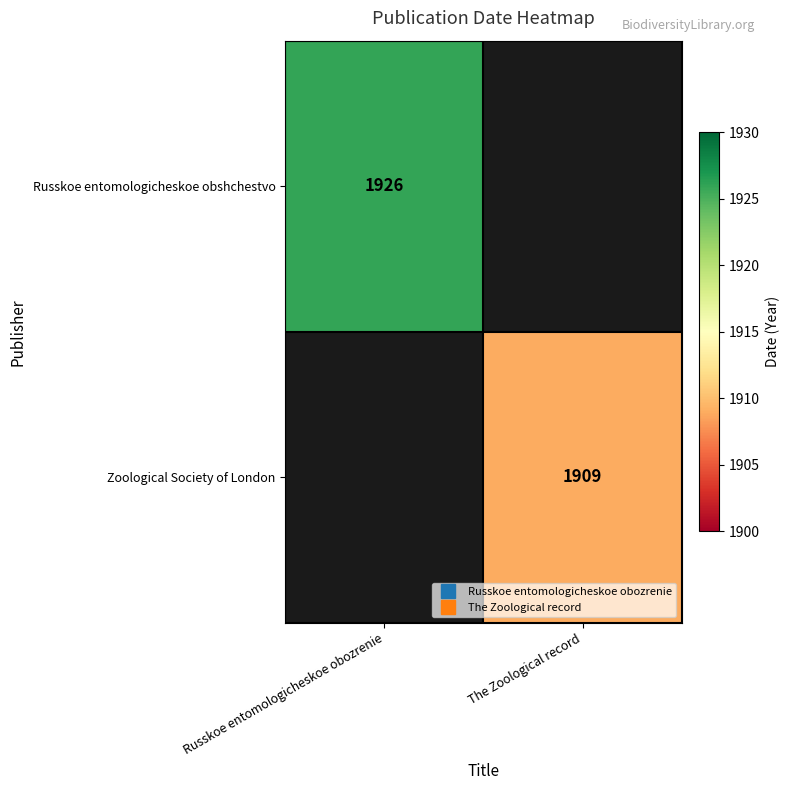

List the series in order of their peak value, highest first.

Russkoe entomologicheskoe obshchestvo, Zoological Society of London